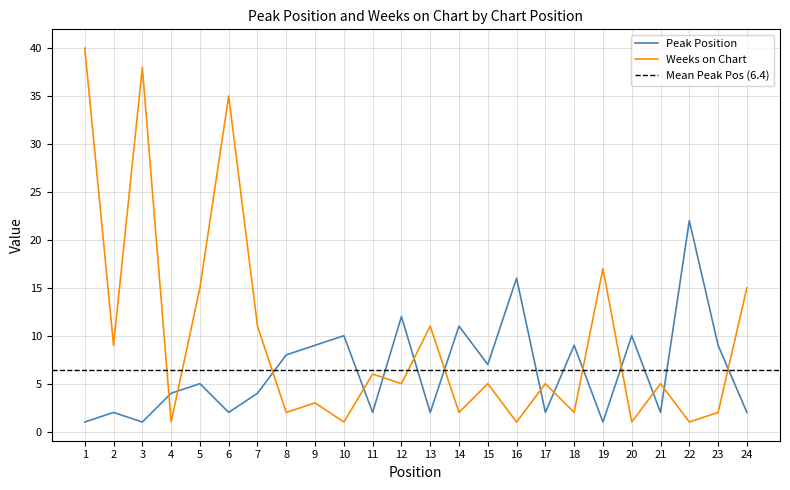

Between 14 and 24, which series saw the biggest shift?

Weeks on Chart